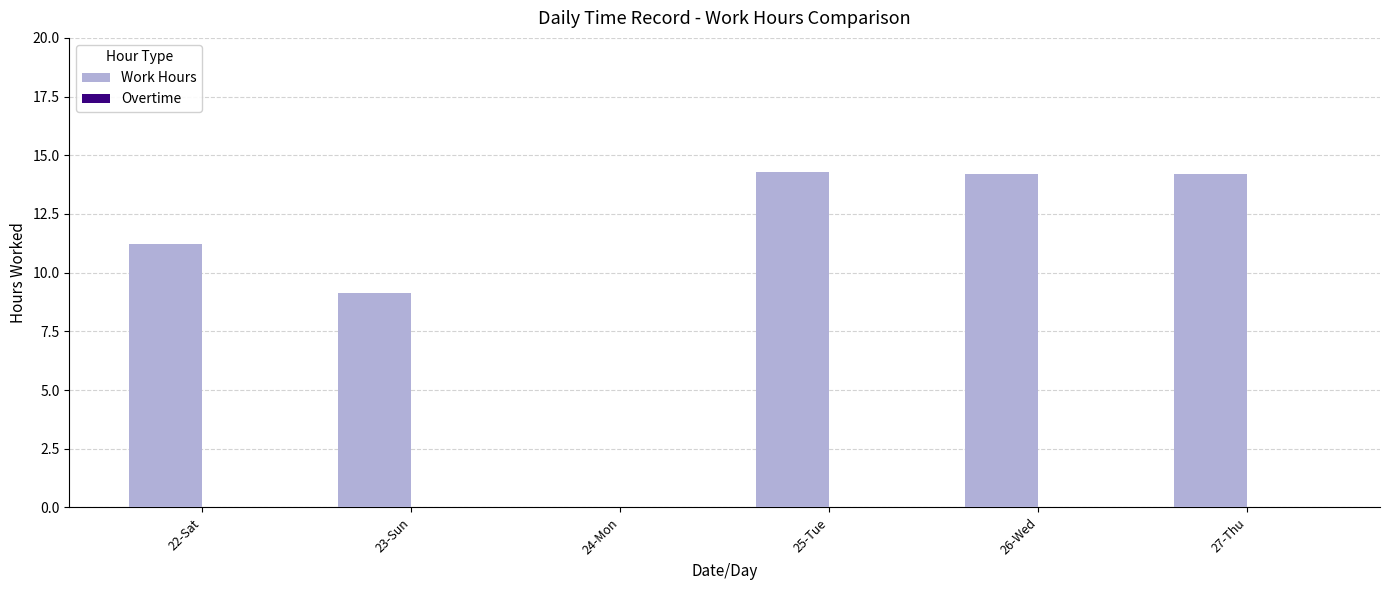

True or false: the data shows 6.1 at 23-Sun.

False